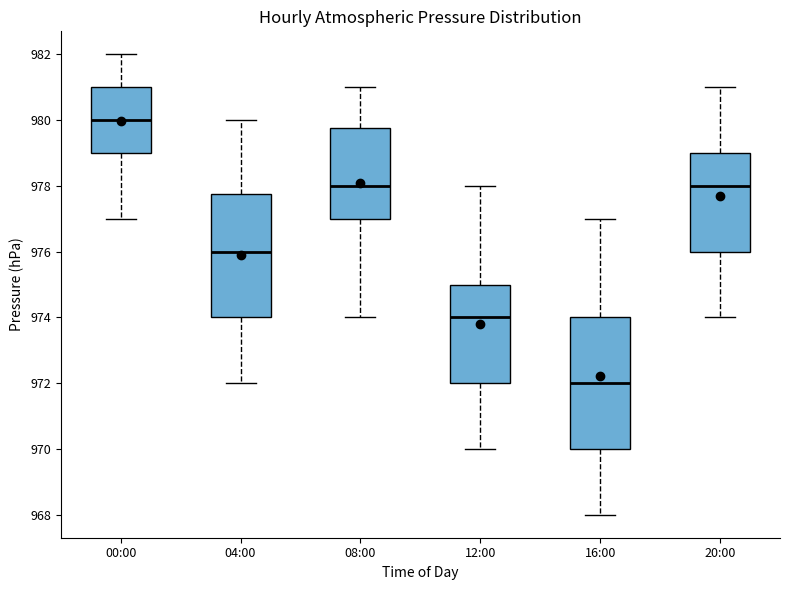

Which box is the tallest, from its lower edge to its upper edge?

16:00